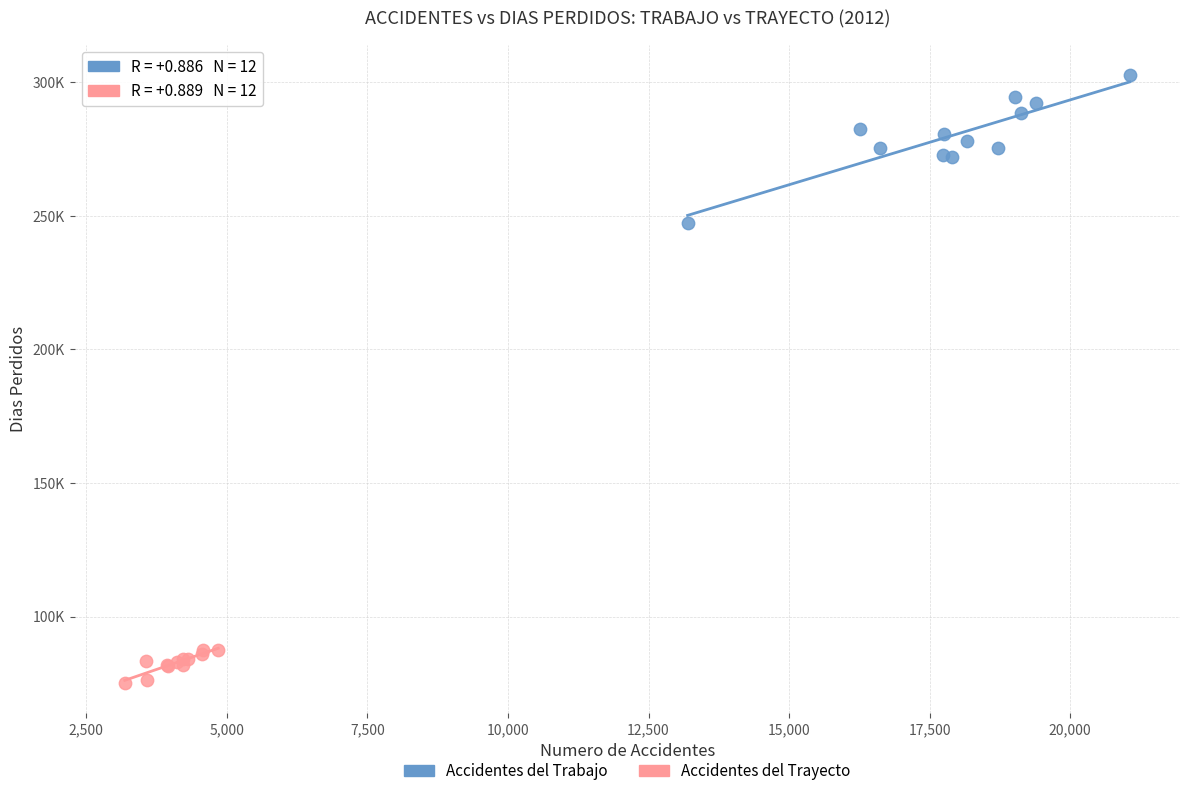

Which series reaches the minimum Y coordinate?

Accidentes del Trayecto